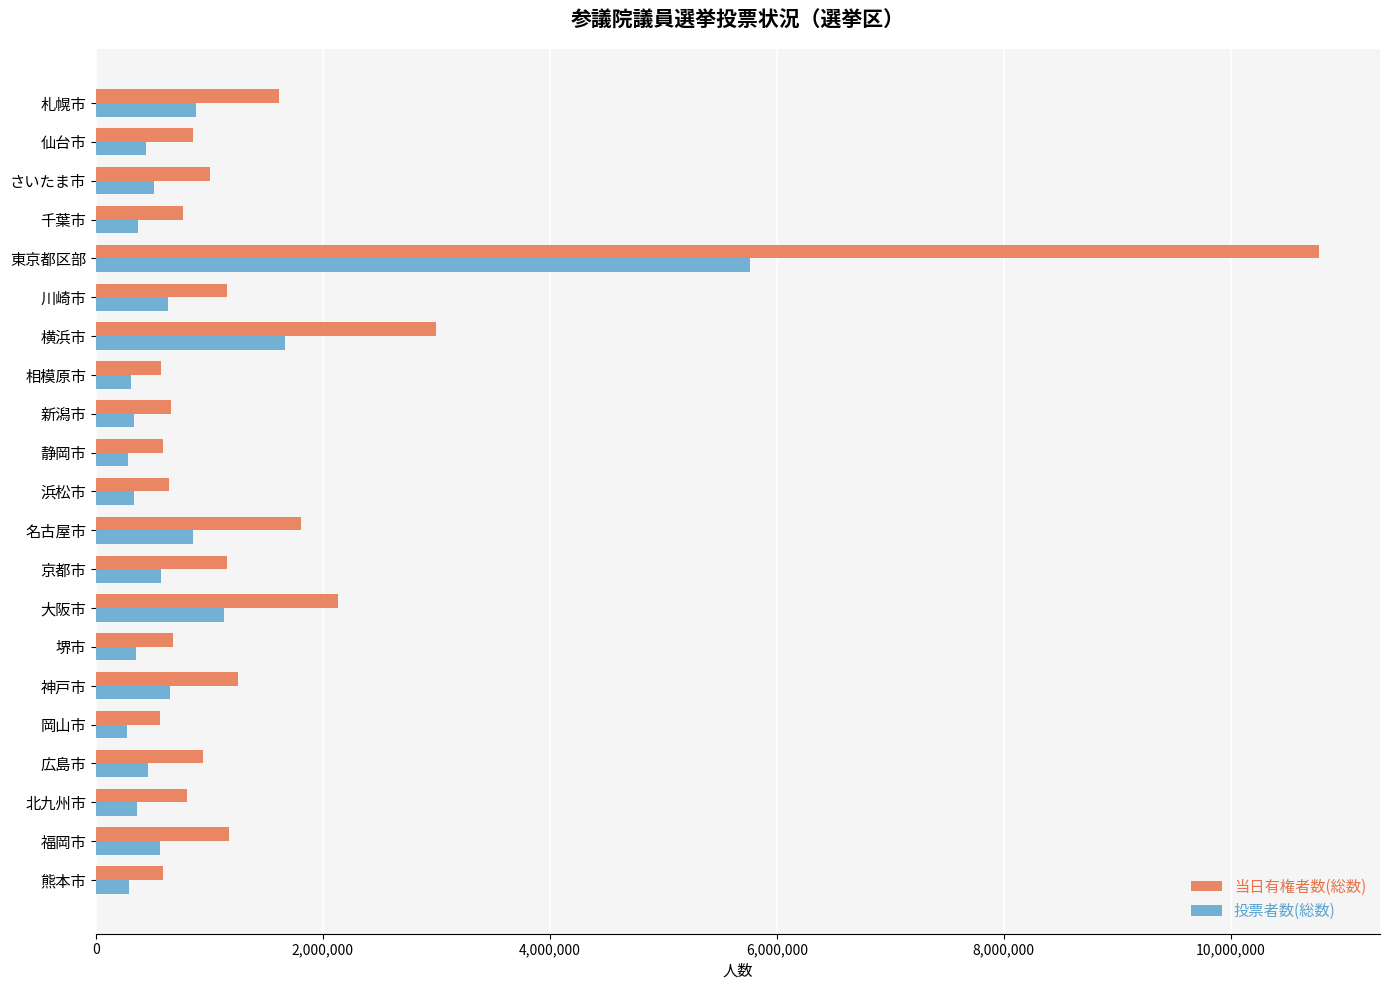

Where is 投票者数(総数) nearest to the value 3019538?

横浜市